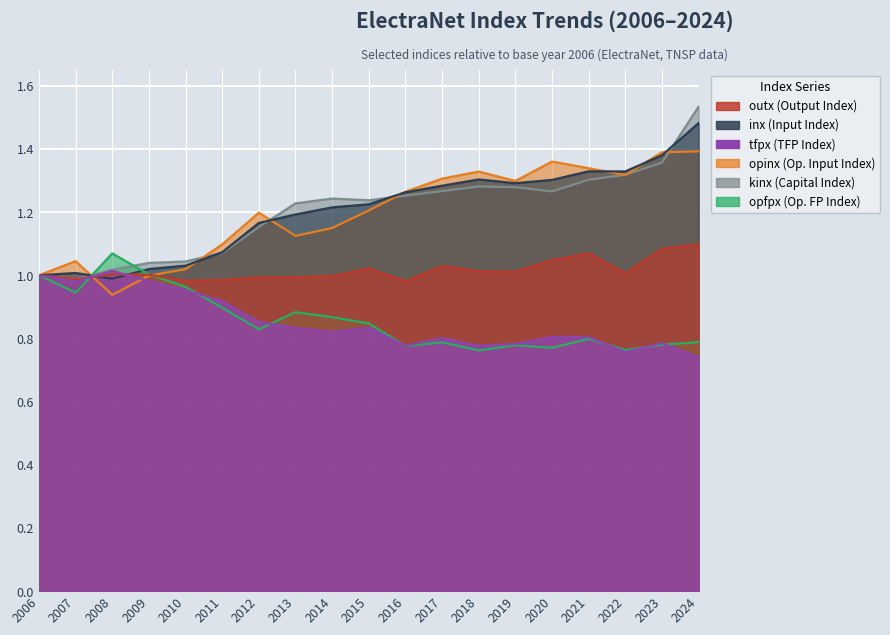

The value of tfpx at 2006 is 0.4. True or false?

False